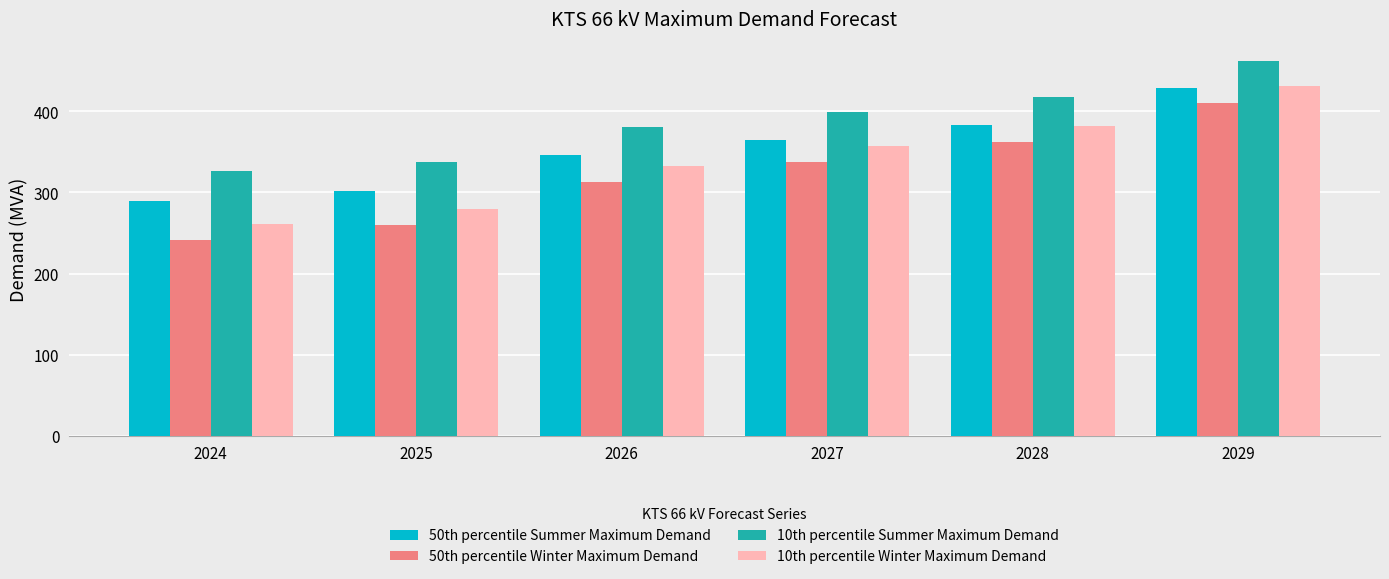

What is the total value across all series at 2026?

1372.7